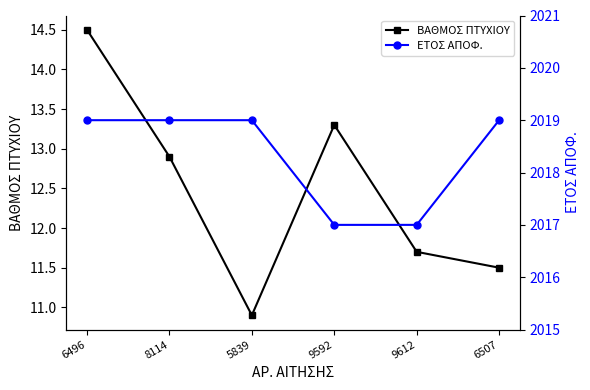

Is this an area chart (filled region under the line)?

No